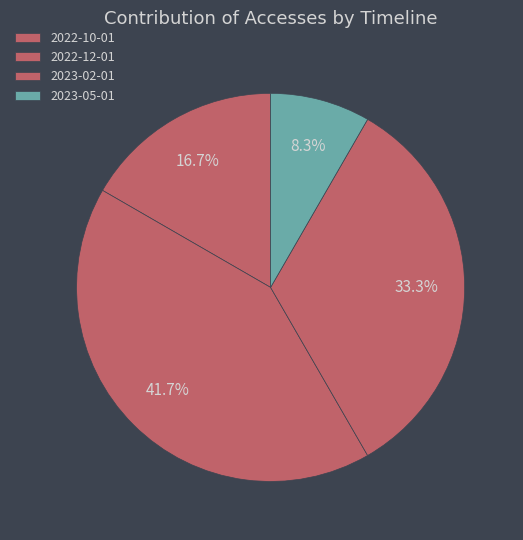

Which slice is the smallest?

2023-05-01